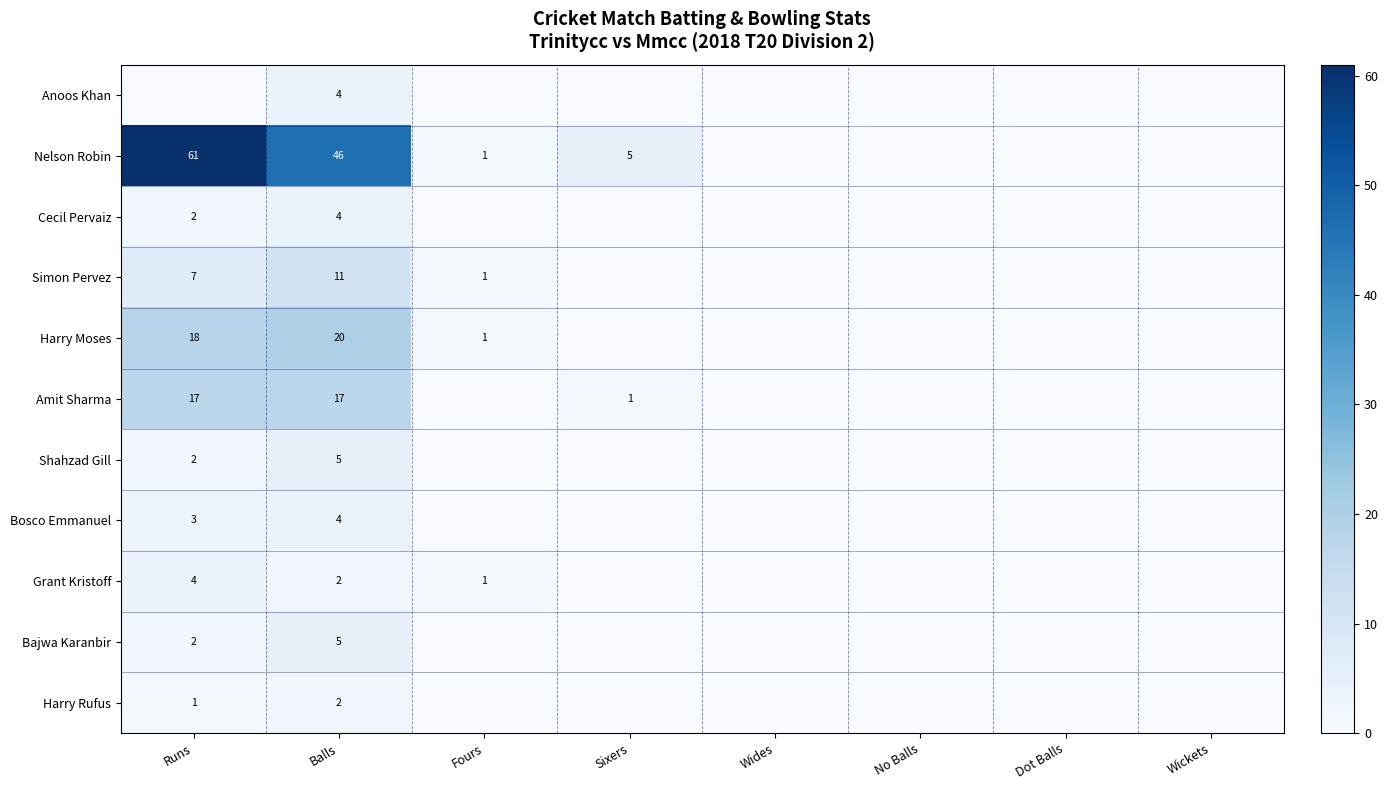

What is the sum of the Grant Kristoff values at Balls and Runs?

6